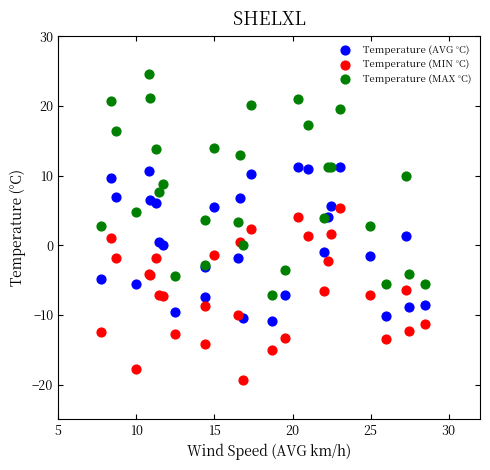

Which series contains the lowest Y value?

Temperature (MIN °C)